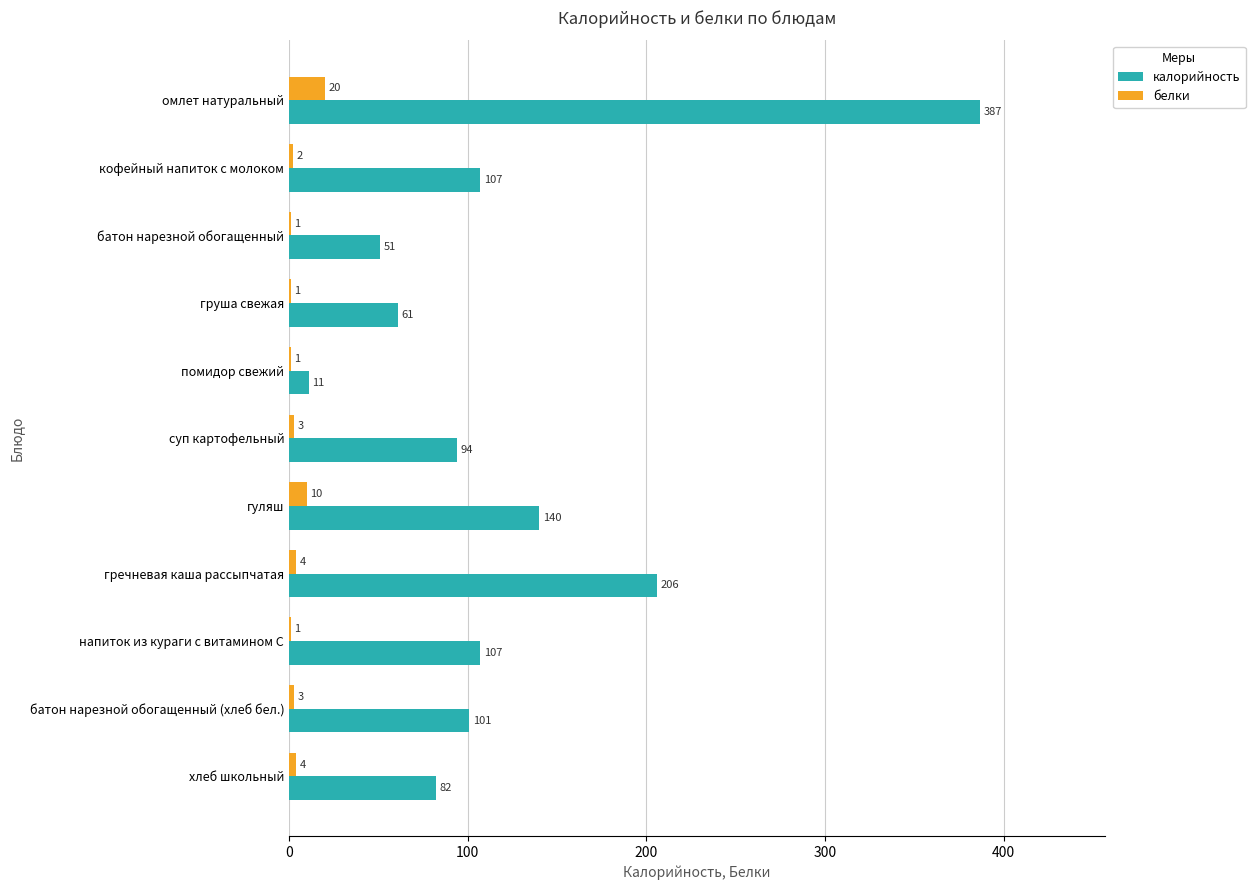

Between кофейный напиток с молоком and гречневая каша рассыпчатая, which series saw the biggest shift?

калорийность